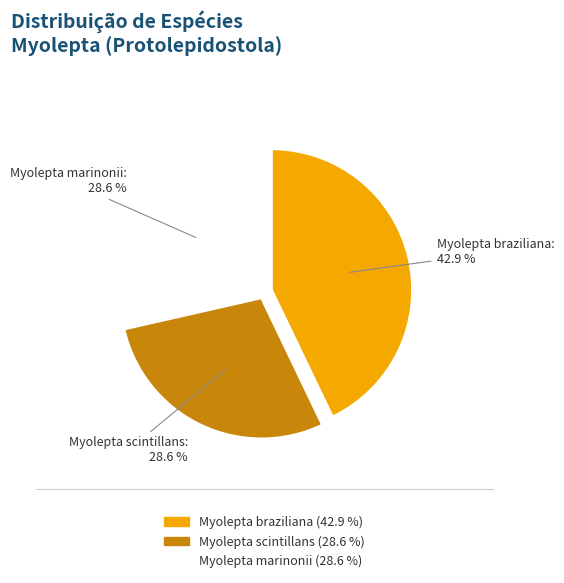

What percentage is NOT represented by Myolepta marinonii?

71.4%